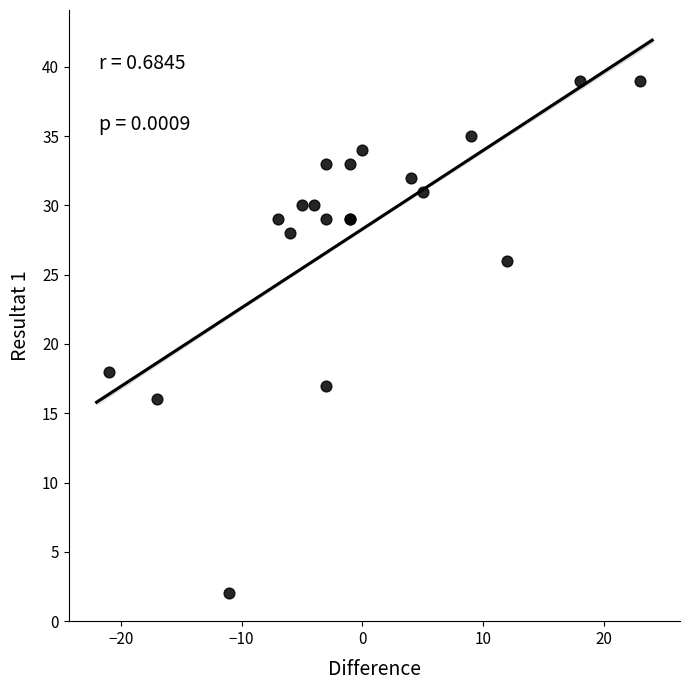

What Y value in the scatter plot is closest to 20?

18